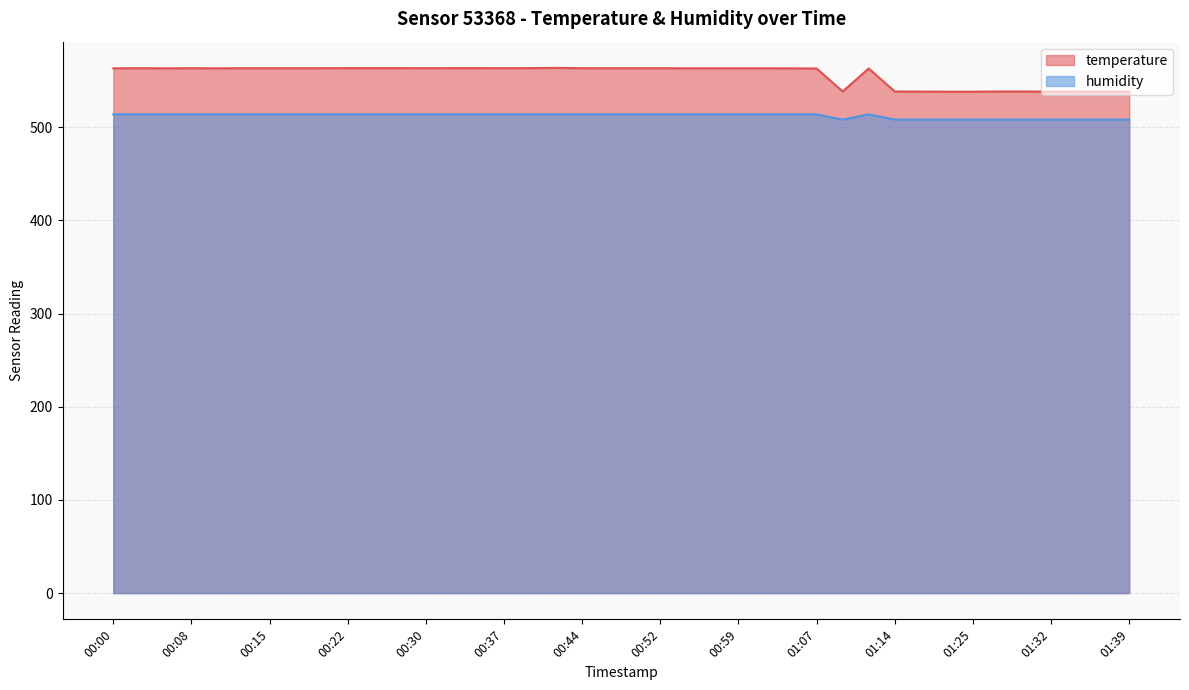

Which series has the largest total across all categories?

temperature